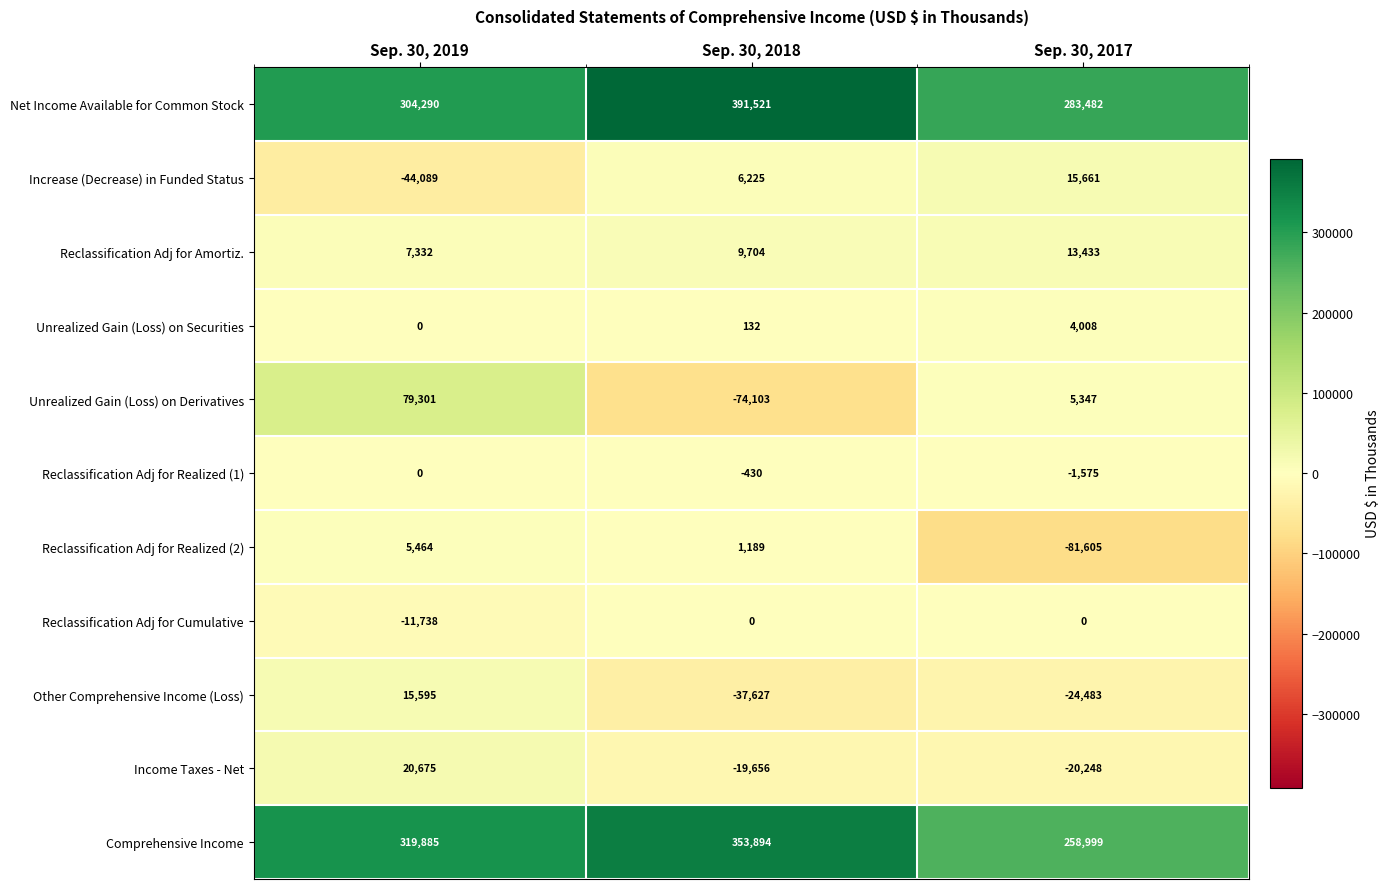

Read the Reclassification Adj for Realized (2) value at Sep. 30, 2017.

-81605